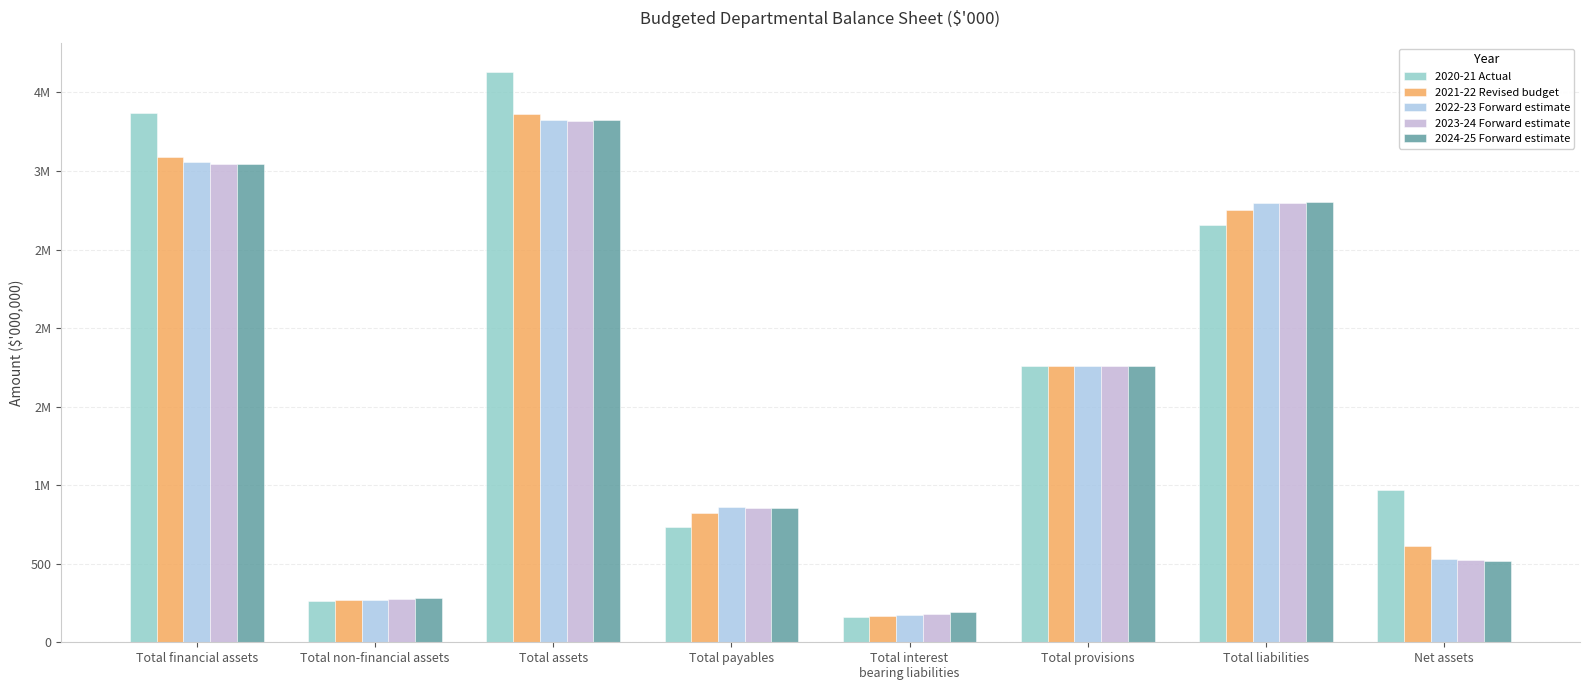

Does the chart contain any negative values?

No